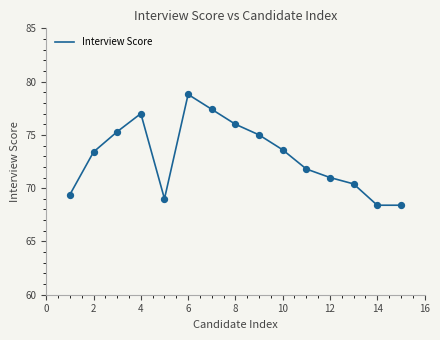

What is the smallest value displayed?

68.4